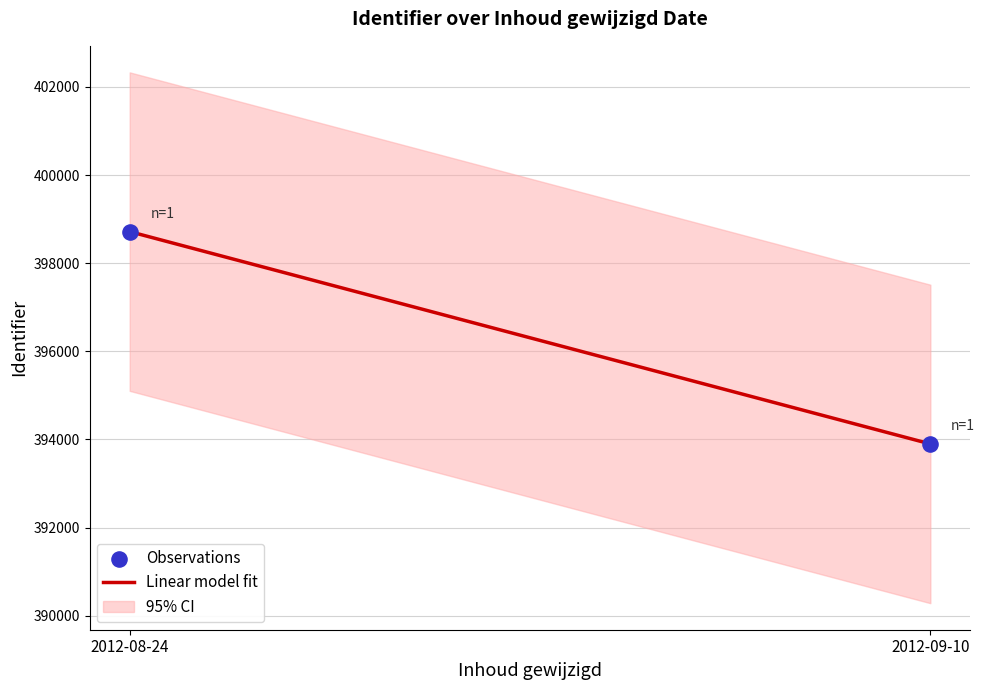

Approximately how many times larger is the value at 2012-09-10 compared to 2012-08-24?

1.0